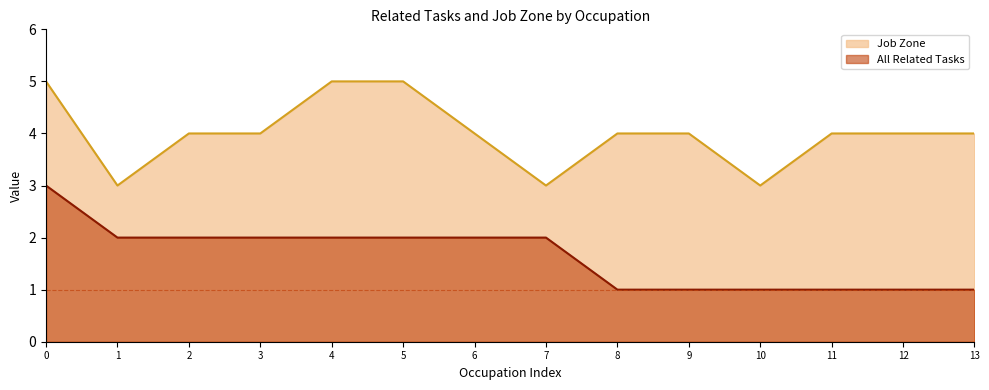

Rank the series by their average value, from highest to lowest.

Job Zone, All Related Tasks